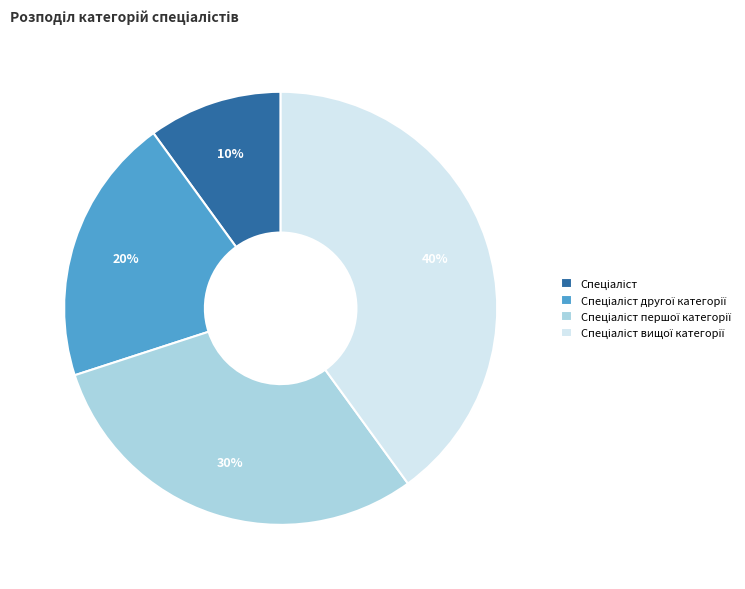

To the nearest percent, what is the average slice percentage?

25%